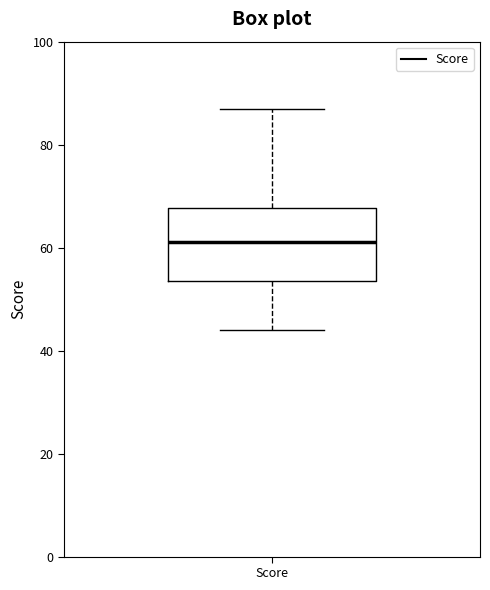

Transcribe this box plot: give where the median line is, the range the box spans, and where the two whiskers end, as read against the y-axis. The values are not printed on the chart, so give them approximately, as read against the axis.

median 62, box 54 to 68, whiskers 44 to 88